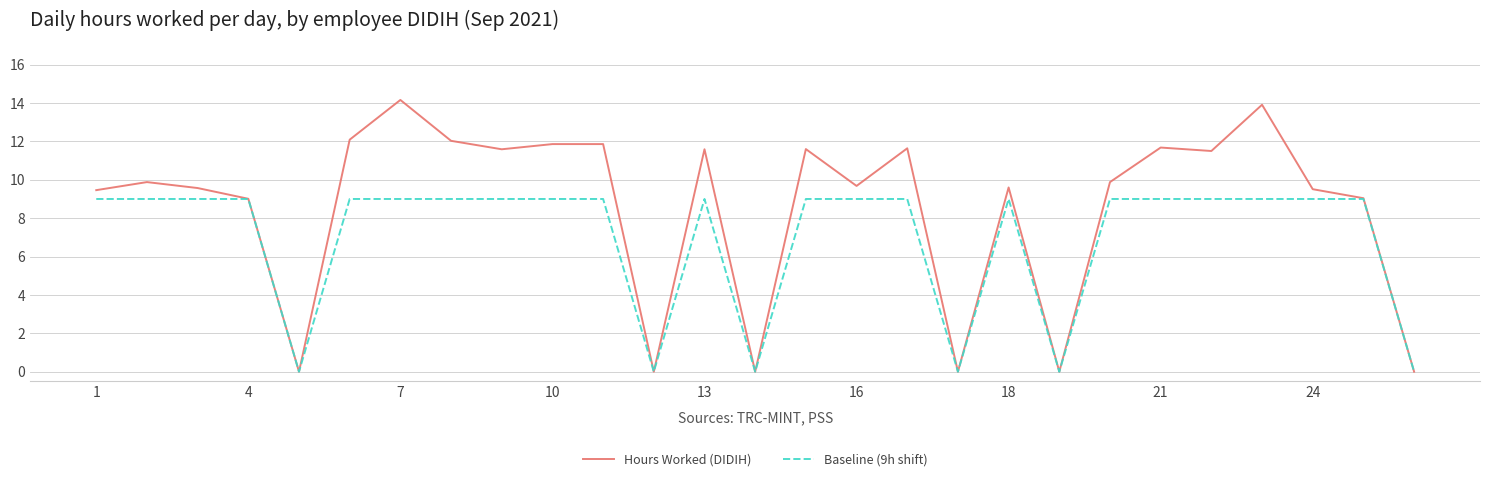

What is the maximum value shown in the chart?

14.2